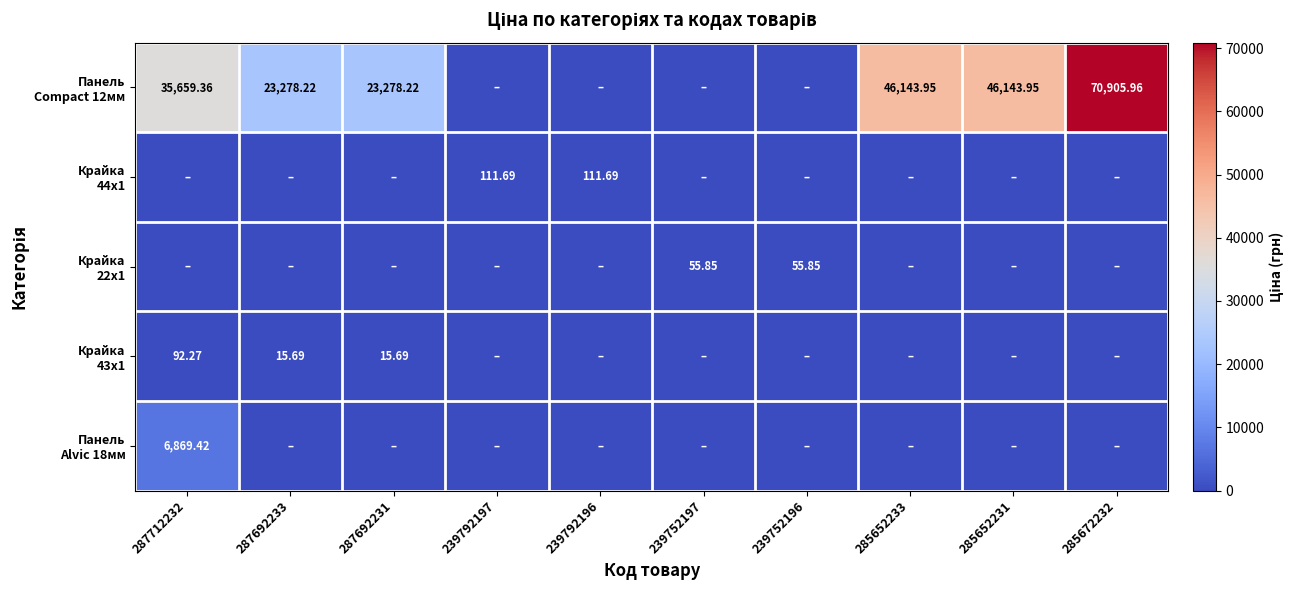

At which category is the sum across all series the highest?

285672232